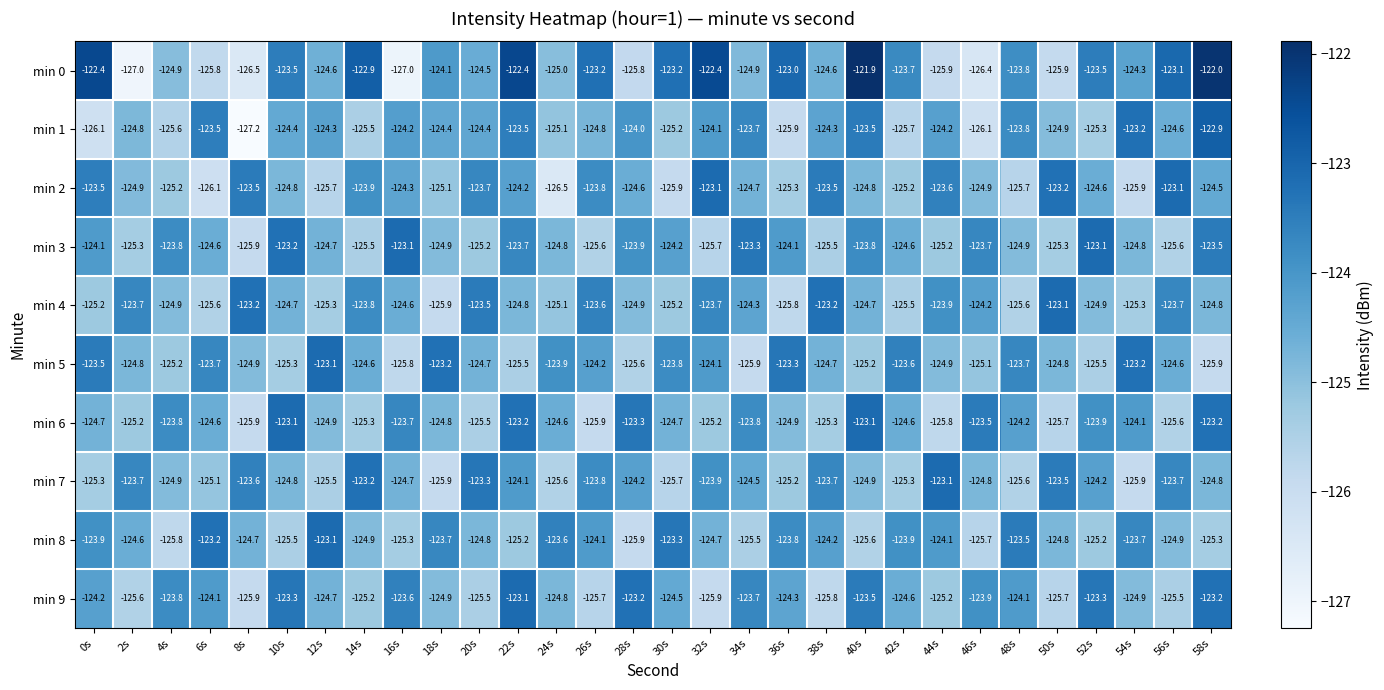

Is it true that min 9 equals -71.4 at 38s?

False